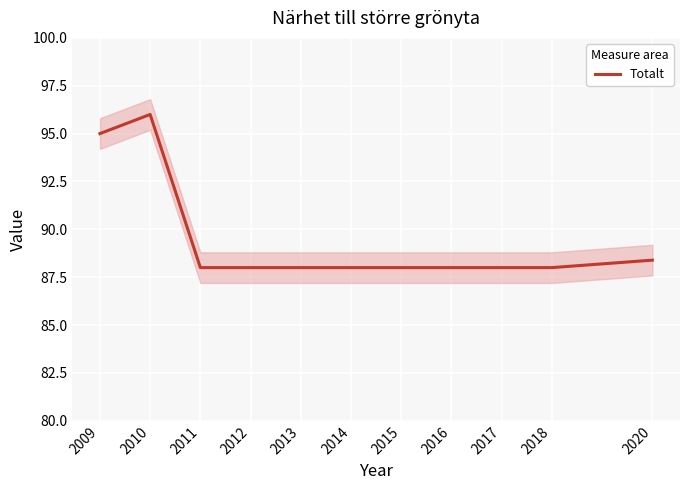

Which label corresponds to the smallest value in the chart?

2011